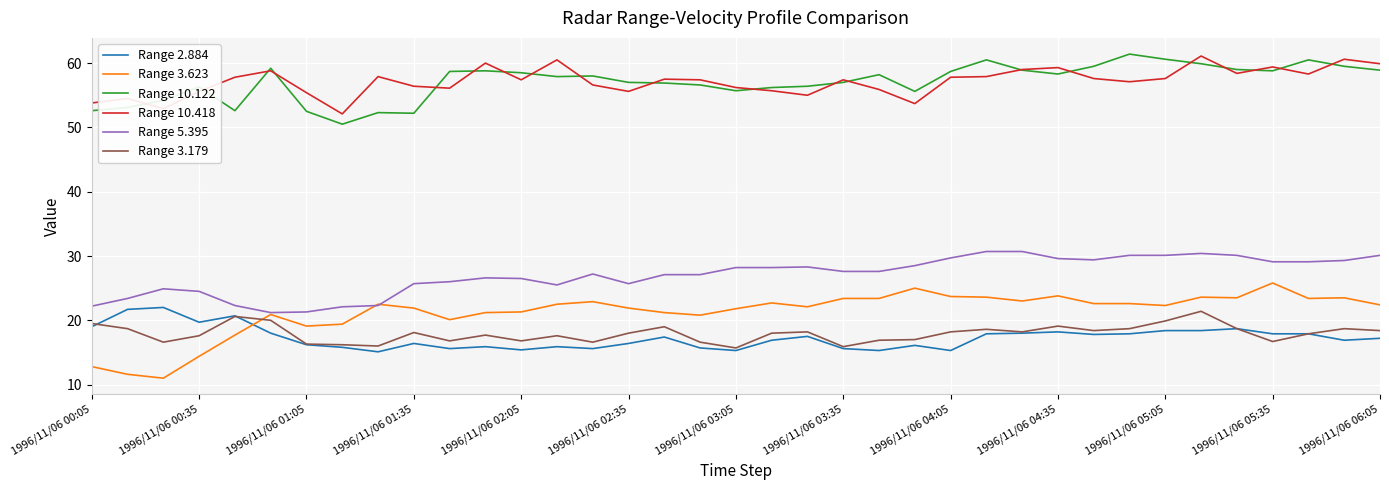

What is the minimum value for Range 2.884?

15.1